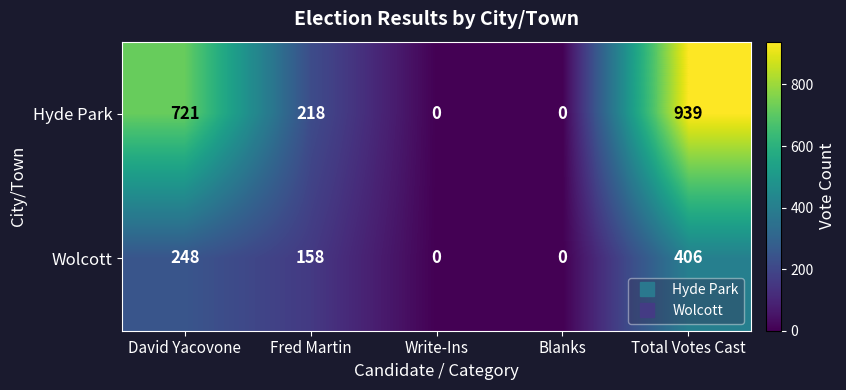

Reading left to right, extract all data points from this chart.

Hyde Park: David Yacovone=721	Fred Martin=218	Write-Ins=0	Blanks=0	Total Votes Cast=939
Wolcott: David Yacovone=248	Fred Martin=158	Write-Ins=0	Blanks=0	Total Votes Cast=406